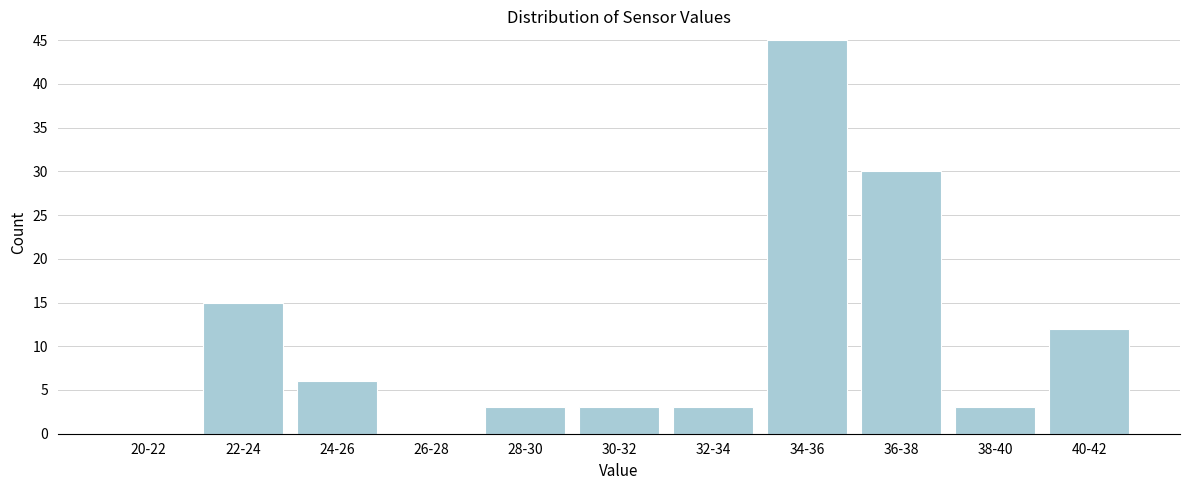

Reading left to right, transcribe all the data shown in this chart.

20-22=0	22-24=15	24-26=6	26-28=0	28-30=3	30-32=3	32-34=3	34-36=45	36-38=30	38-40=3	40-42=12